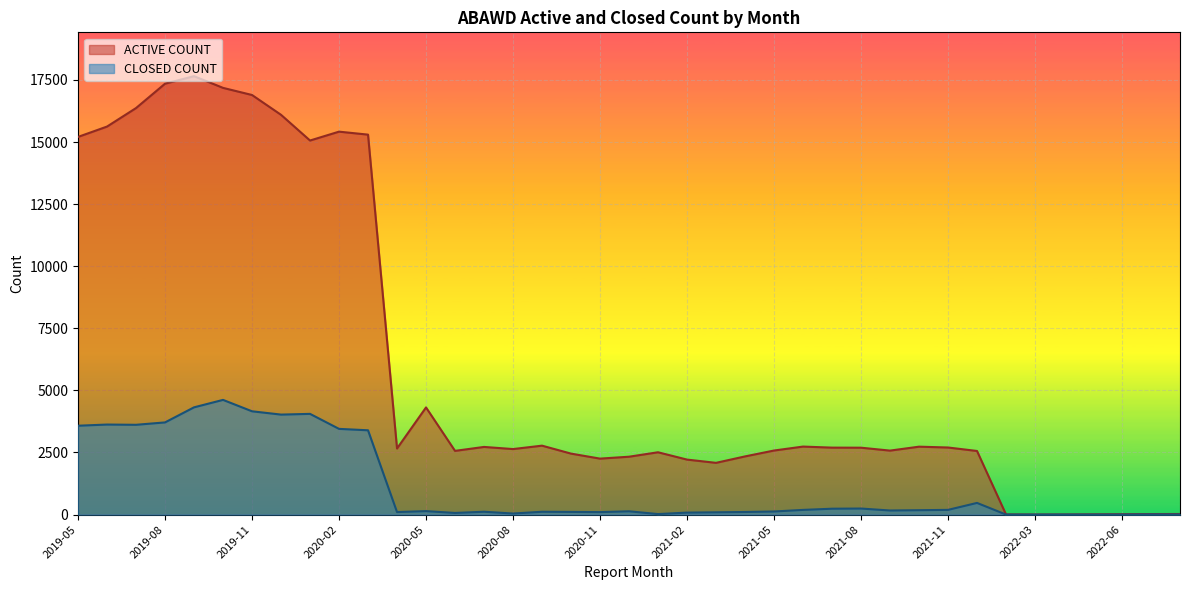

Rank the series by their maximum value, from highest to lowest.

ACTIVE COUNT, CLOSED COUNT